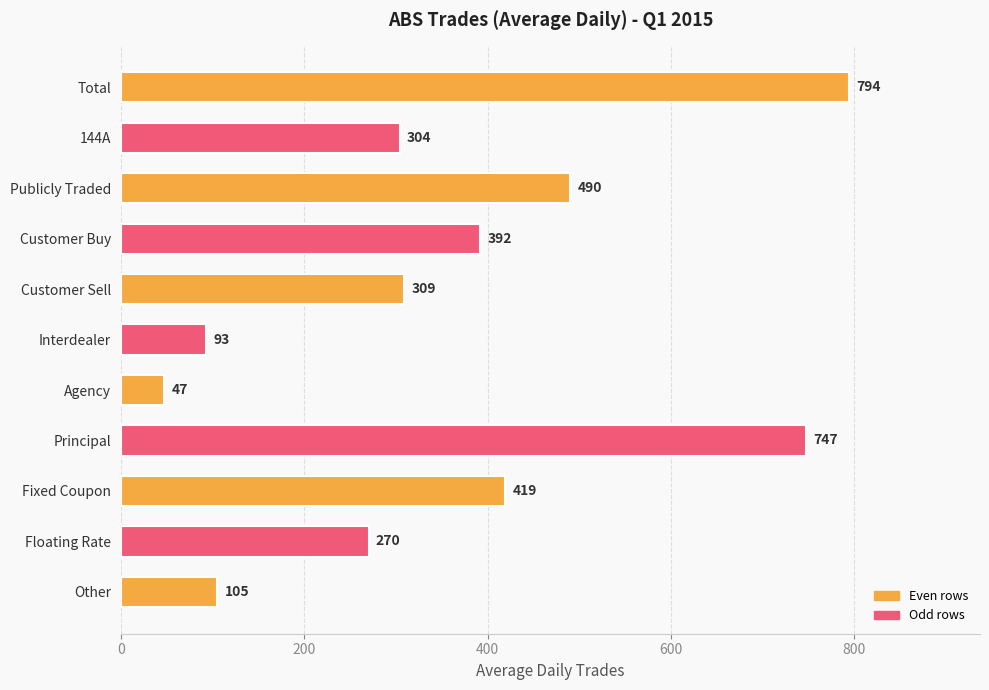

What is the label of the 4th bar from the top?

Customer Buy